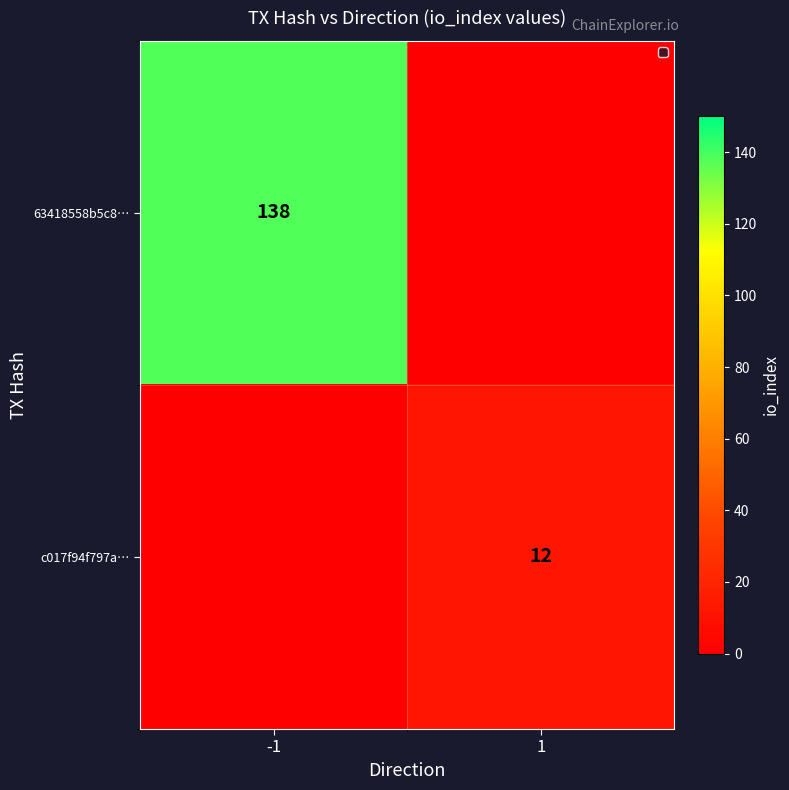

Is it true that c017f94f797a… equals 19 at 1?

False